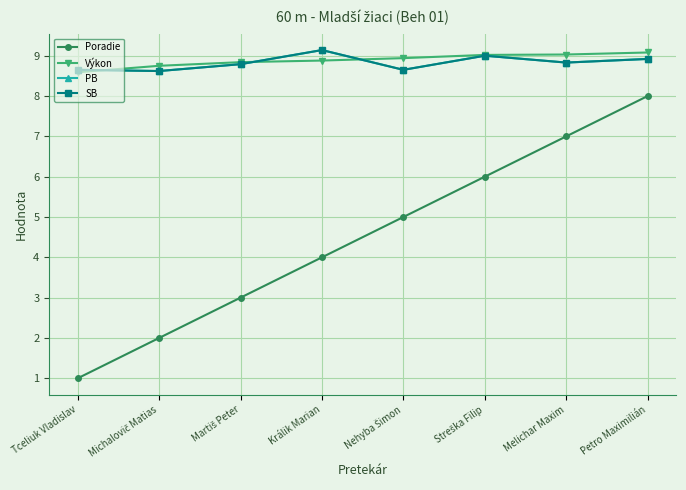

True or false: PB has more than 2 interior local peaks.

False